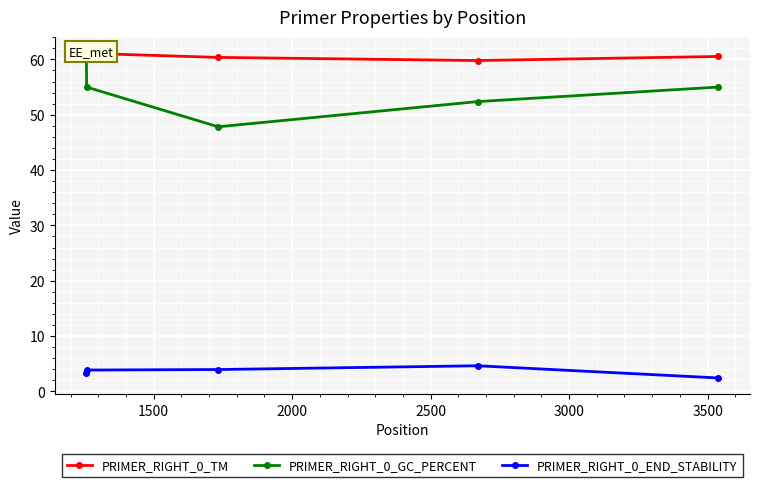

What is the difference between the maximum and minimum values in the PRIMER_RIGHT_0_TM series?

1.3